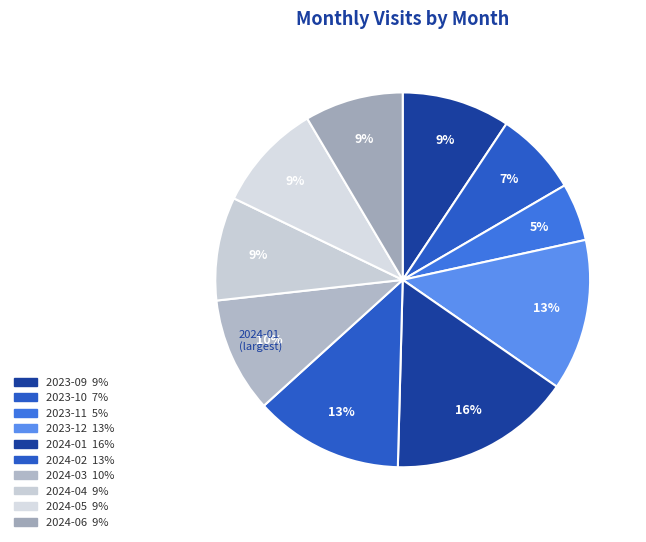

Which slice is the smallest?

2023-11